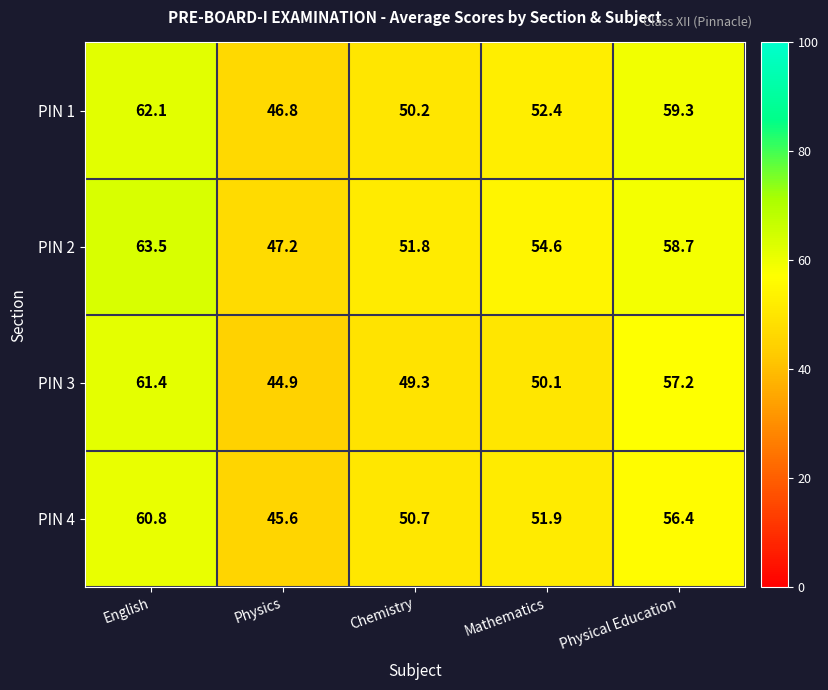

What is the difference between the maximum and minimum values in the PIN 2 series?

16.3